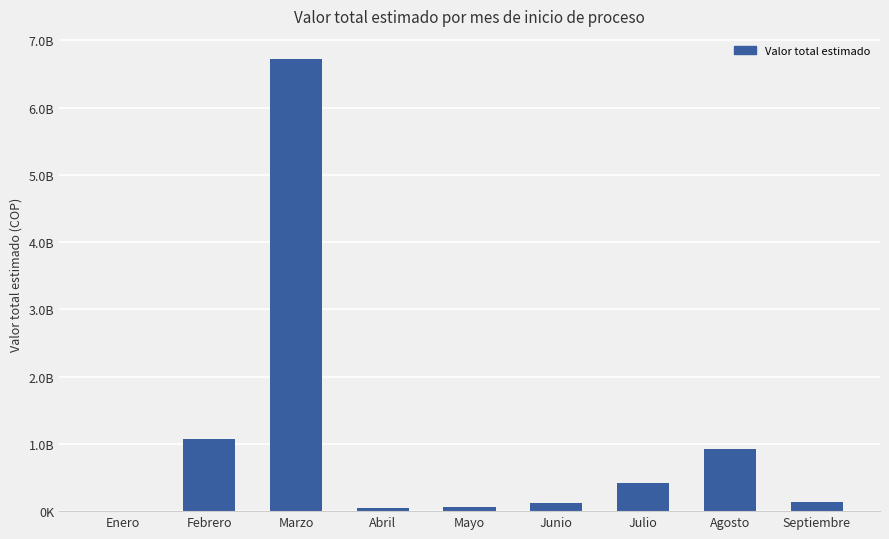

What is the value of the 1st bar from the left?

3300000